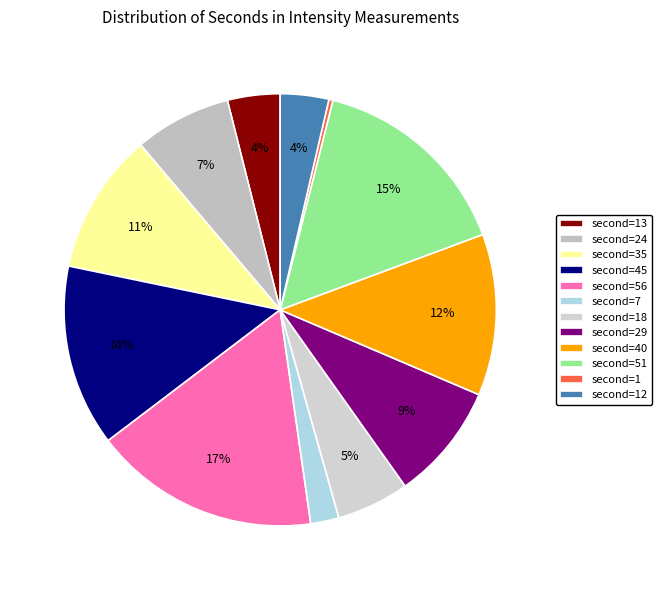

Is there a majority slice in this chart?

No